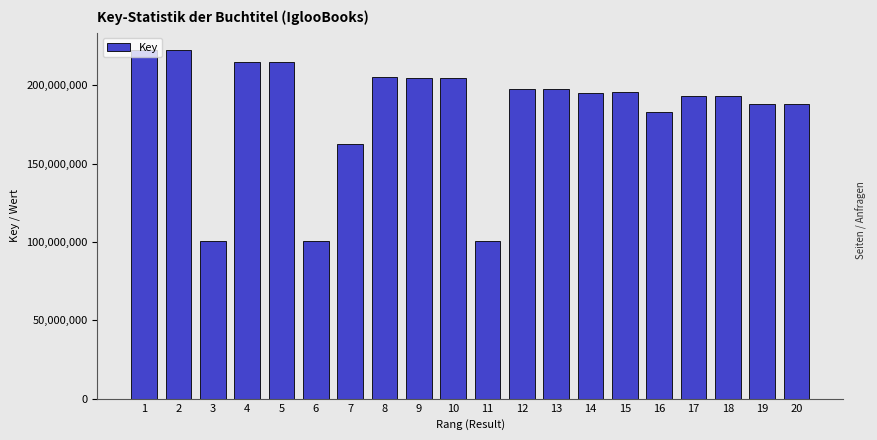

What is the value of the 9th bar from the left?

204799090